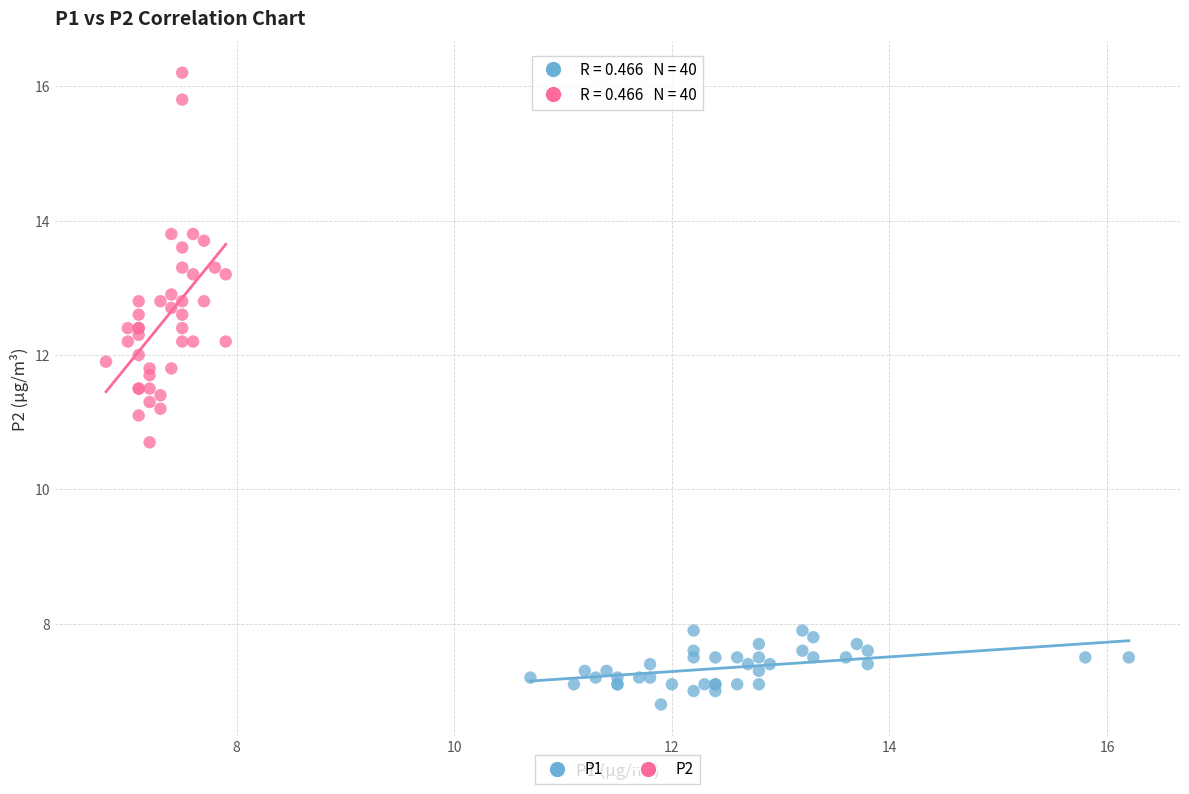

Which series contains the lowest Y value?

P1